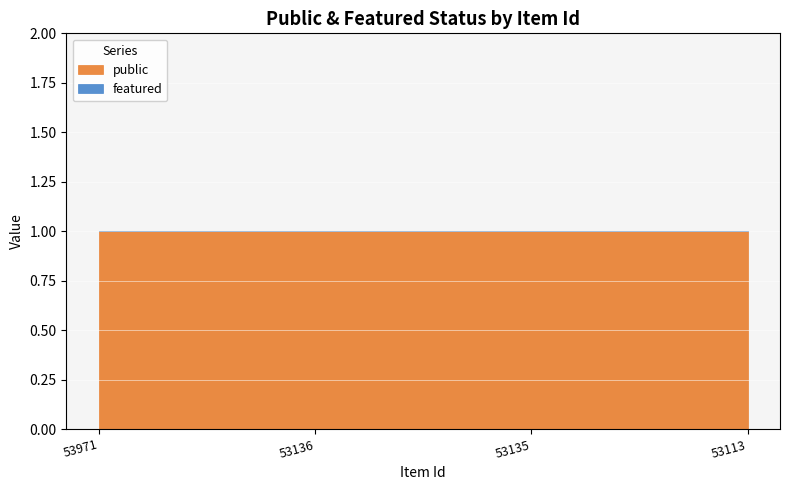

What are all the series names shown in the legend?

public, featured